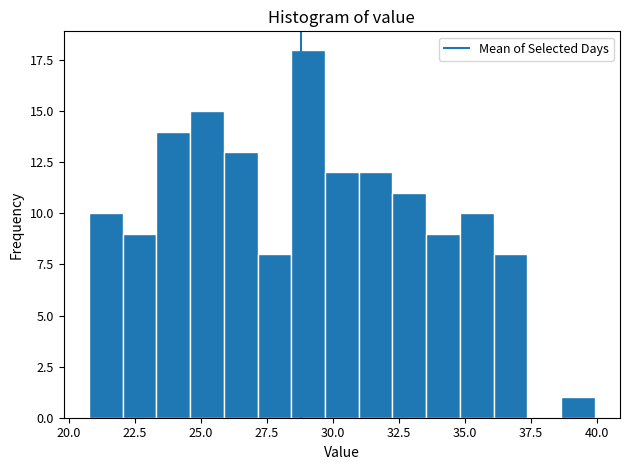

Read against the x-axis, roughly where is the centre of the tallest bar?

29.0